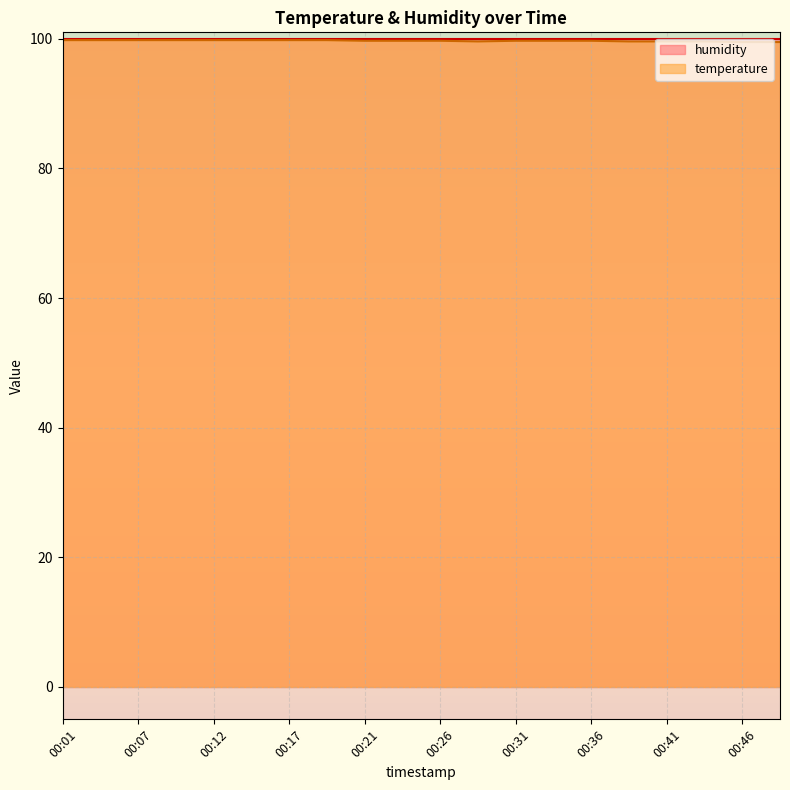

At which category does the chart reach its peak across all series?

00:01